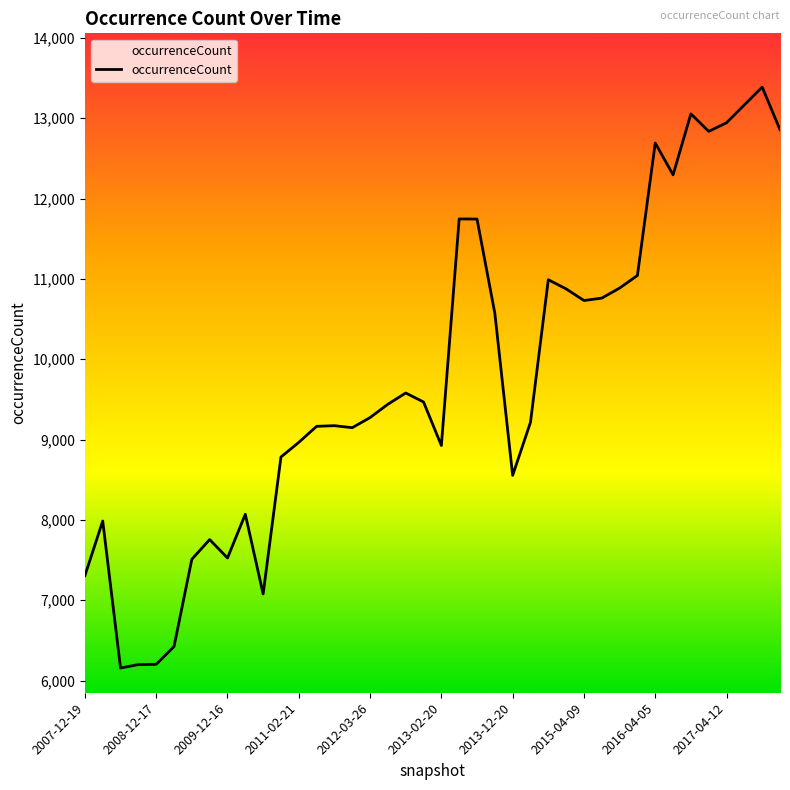

What is the difference between the maximum and minimum values?

7232